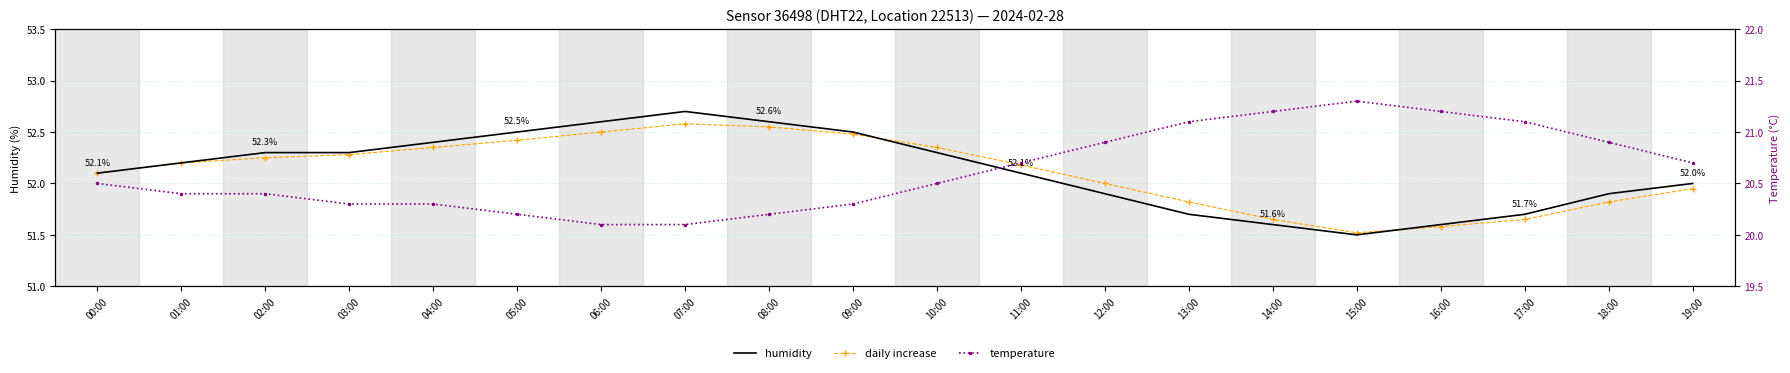

What is the approximate value of daily increase at 09:00?

52.5